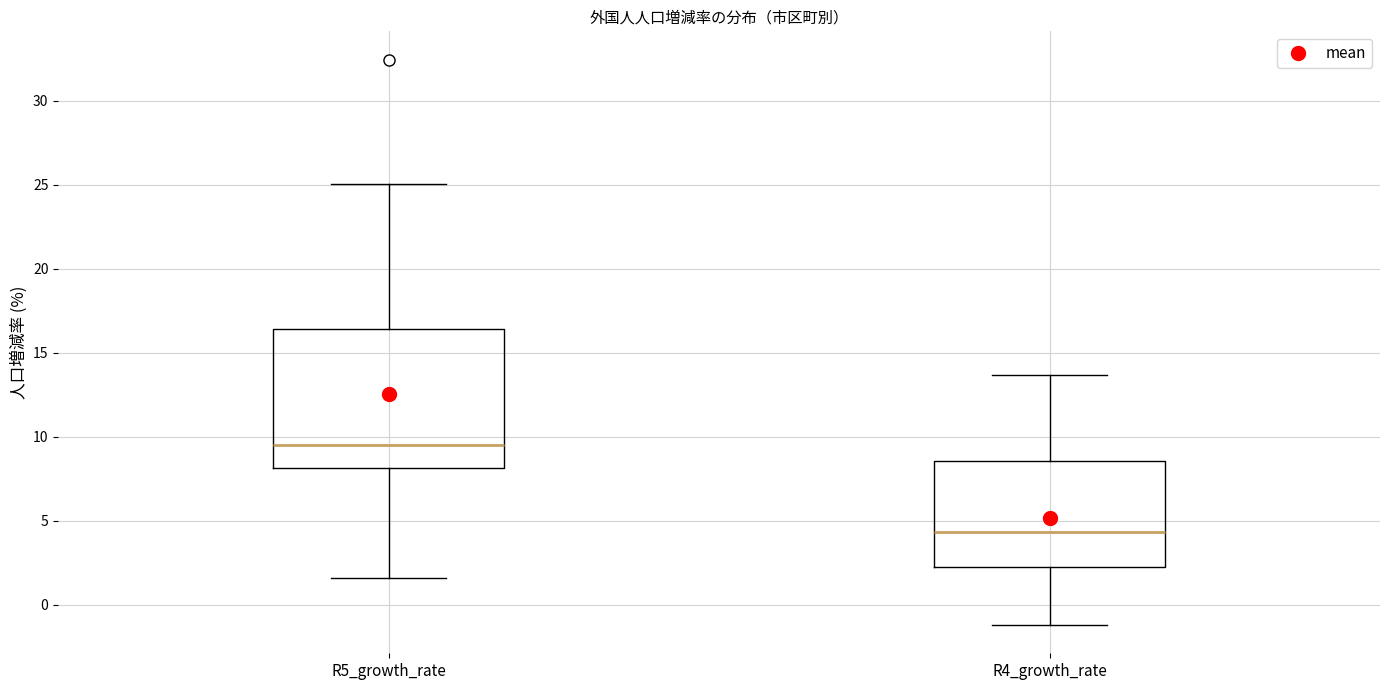

Which box's median line is the lowest?

R4_growth_rate